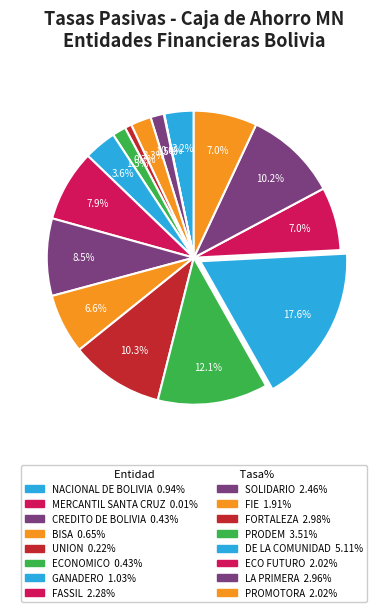

How many slices are in this pie chart?

16